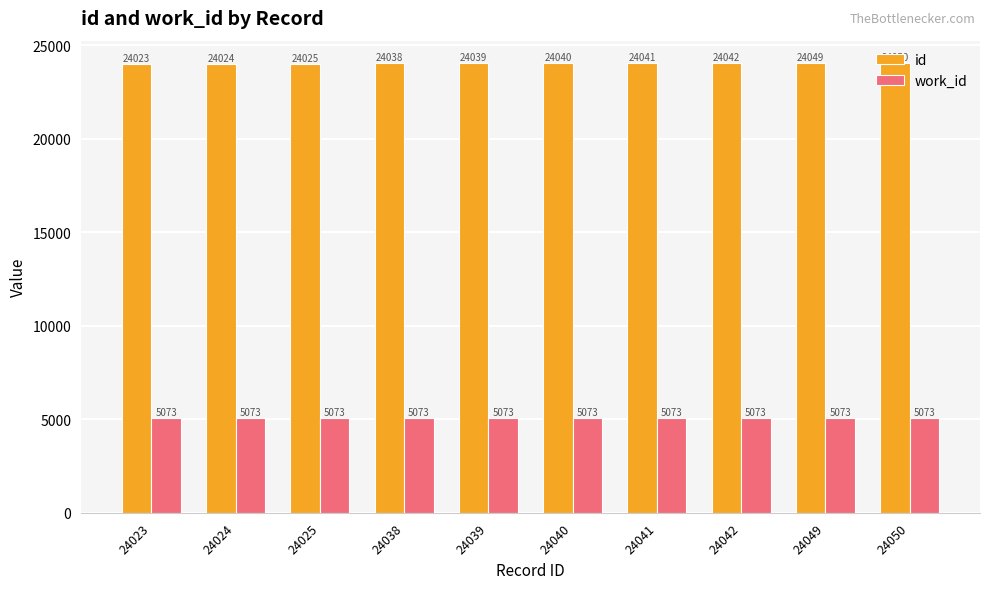

The work_id series shows 2915 at 24039. True or false?

False